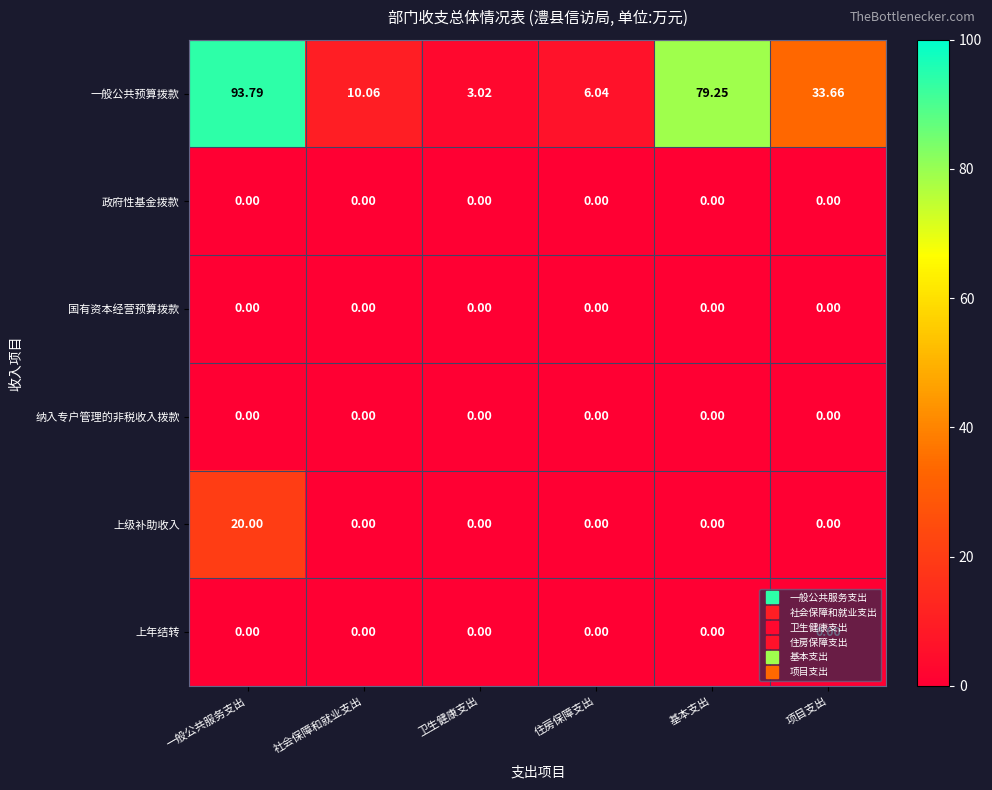

Where is 一般公共预算拨款 nearest to the value 48?

项目支出